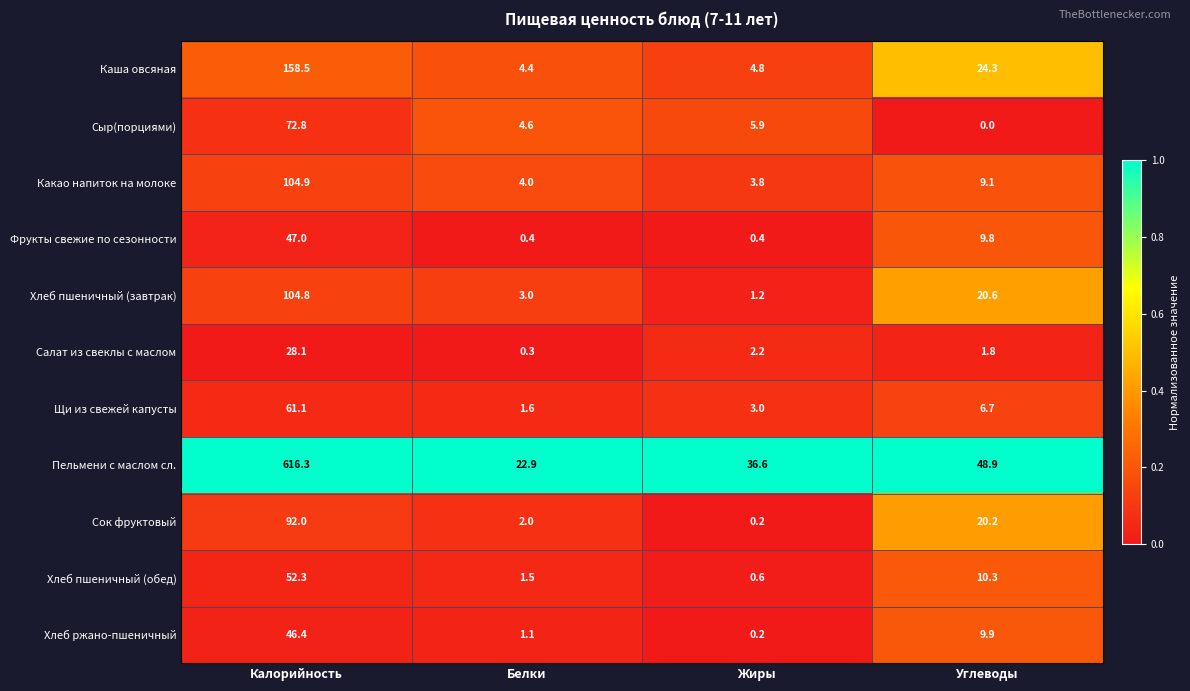

The Щи из свежей капусты series shows 98.0 at Калорийность. True or false?

False